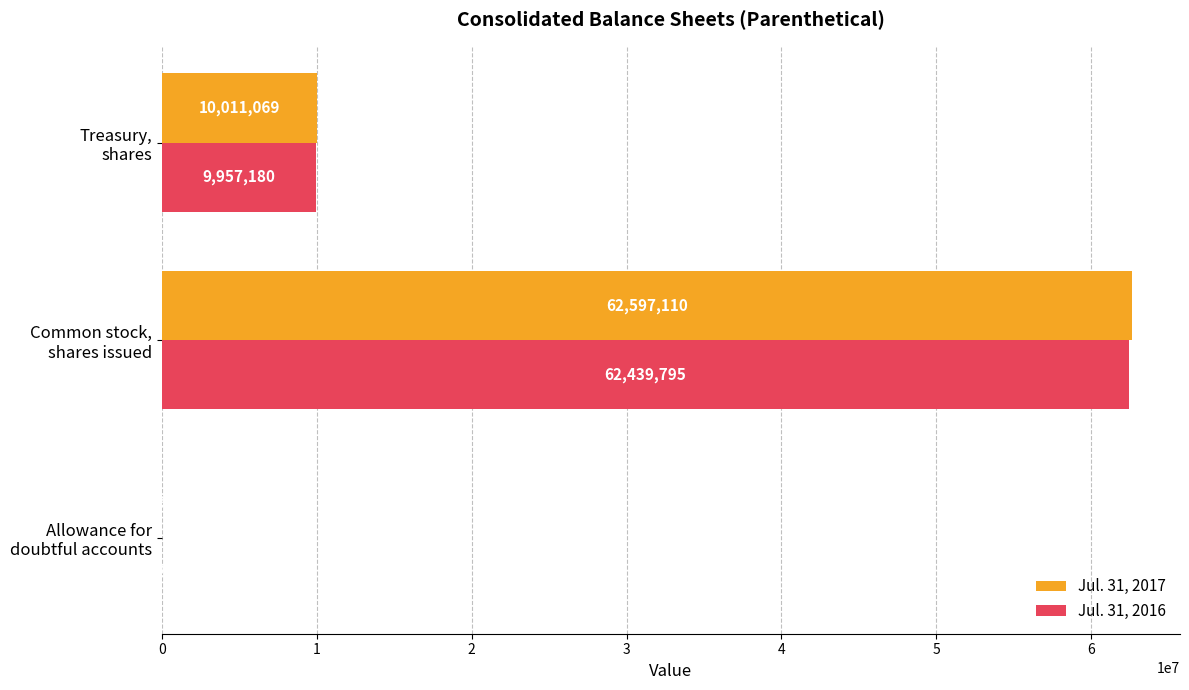

What is the maximum value for Jul. 31, 2016?

62439795